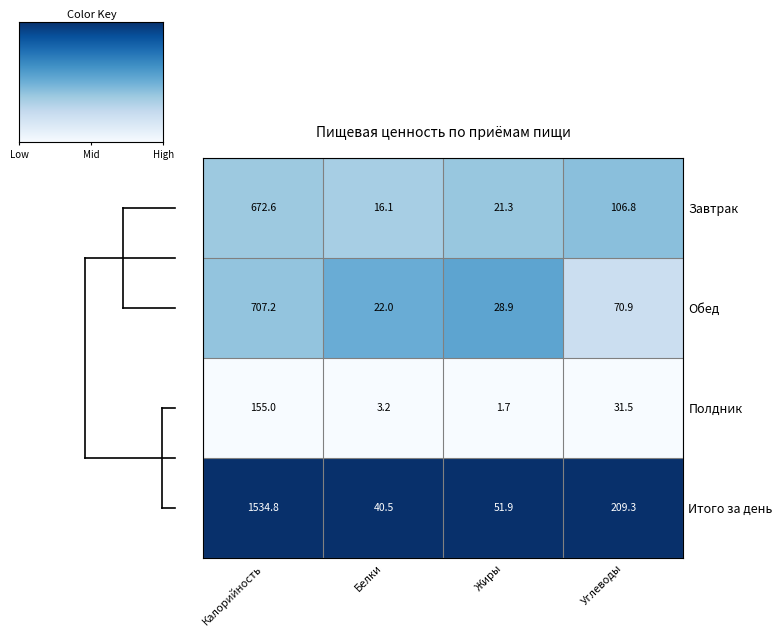

Is the value of Итого за день at Белки greater than the value of Обед at Белки?

Yes